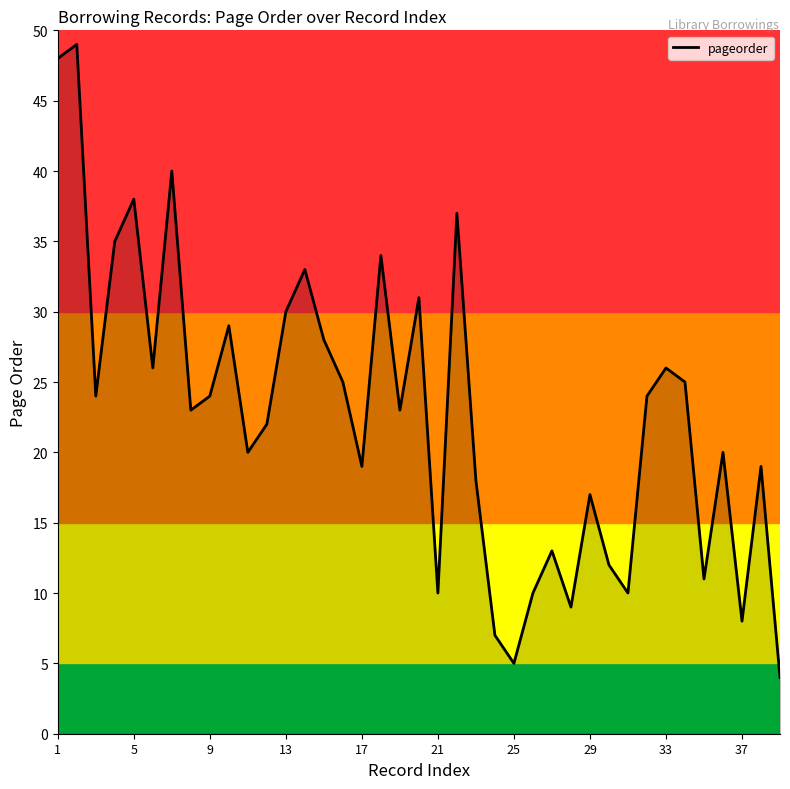

What is the difference between the maximum and minimum values?

45